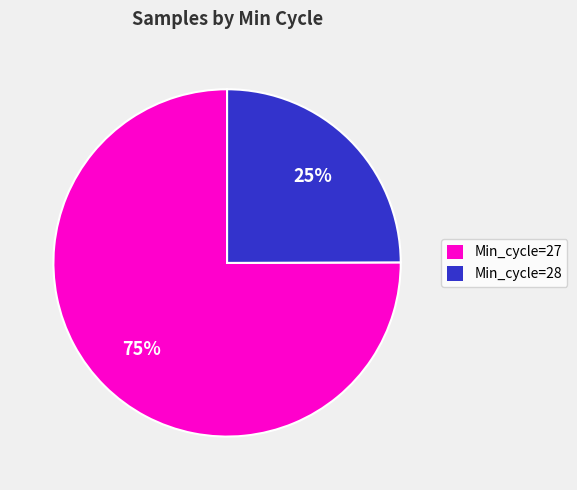

Between Min_cycle=28 and Min_cycle=27, which is larger?

Min_cycle=27